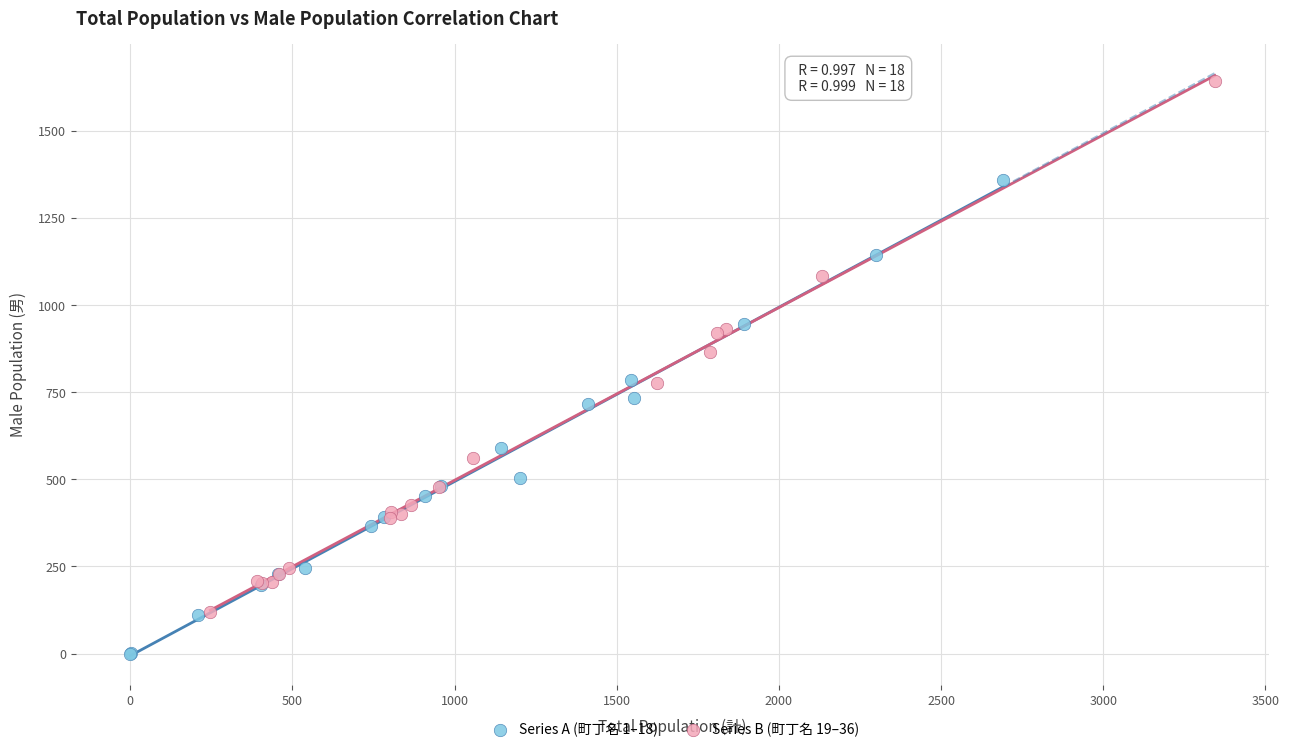

Which series has the widest spread of Y values?

Series B (町丁名 19–36)